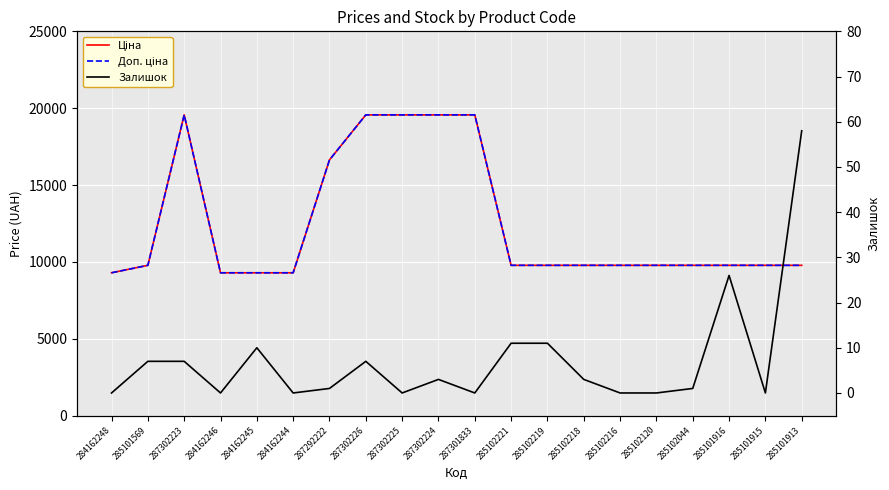

Between 285102221 and 287302225, which is larger?

287302225